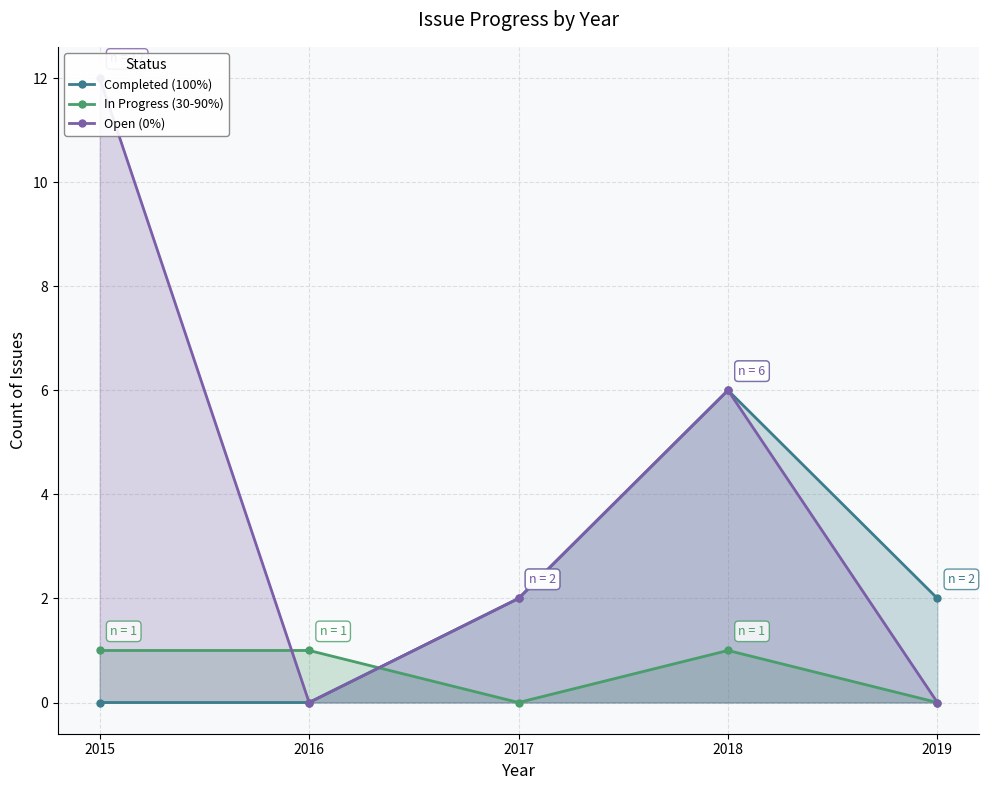

How many Open (0%) values are between 0 and 6?

4